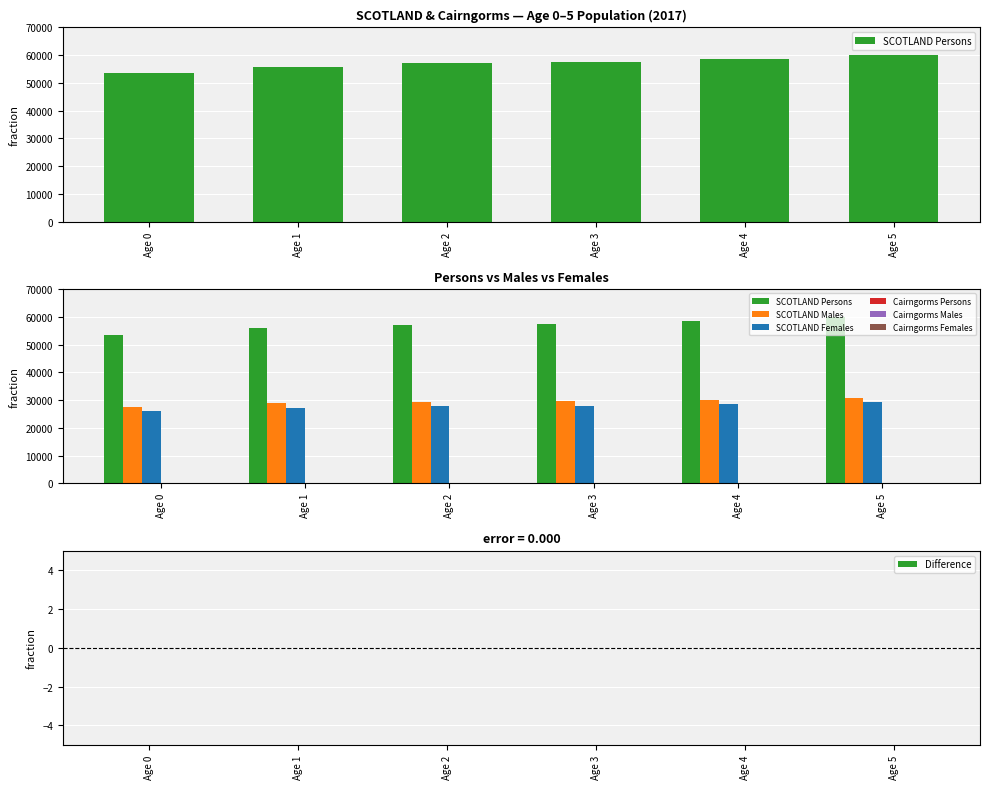

List the labels in order of SCOTLAND Females value, smallest first.

Age 0, Age 1, Age 2, Age 3, Age 4, Age 5